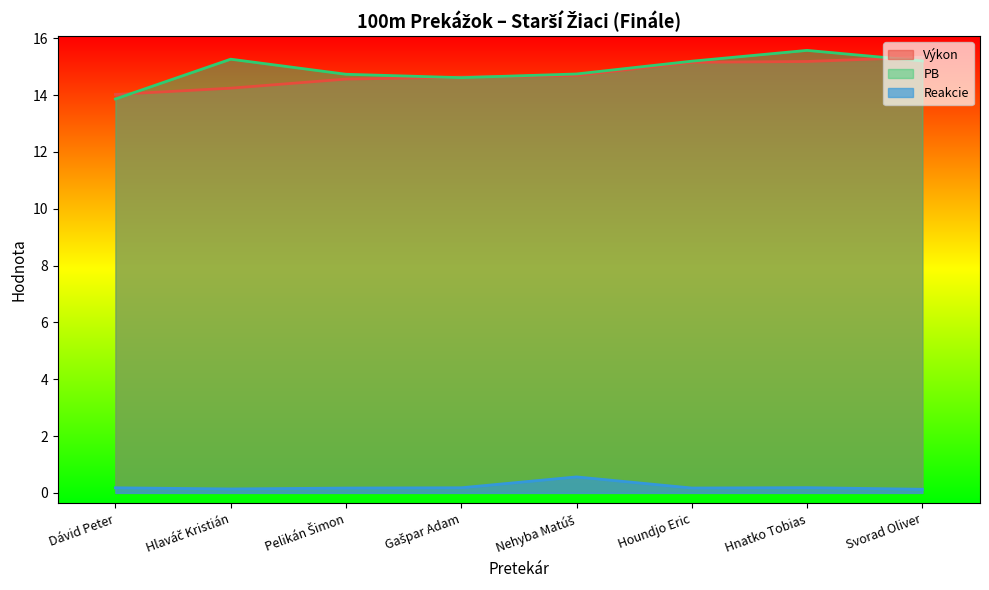

Which label corresponds to the largest value in the chart?

Hnatko Tobias